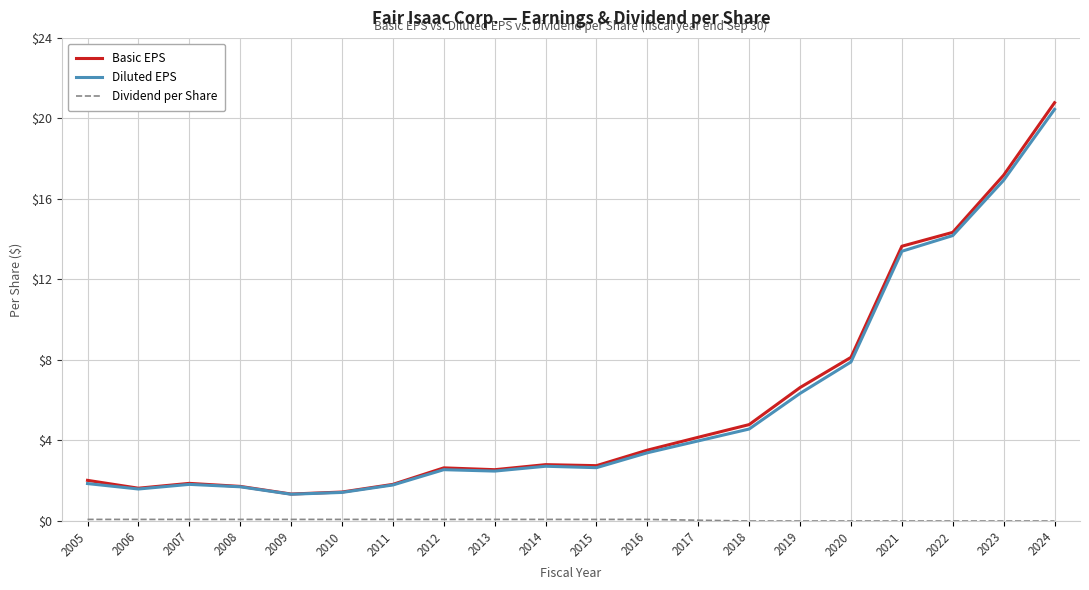

At which category is the sum across all series the highest?

2024